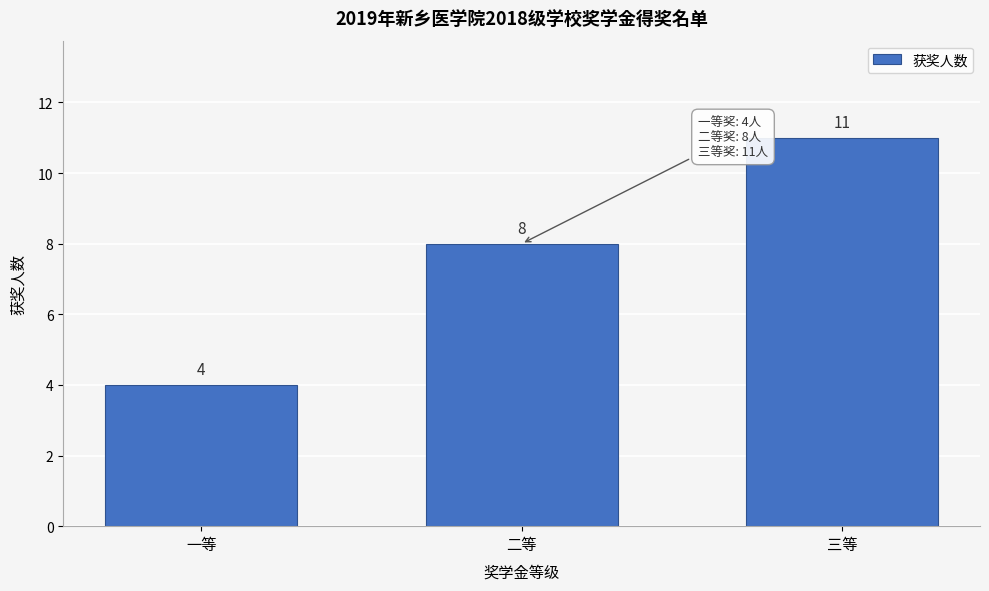

Reading right to left, transcribe all the data shown in this chart.

11	8	4